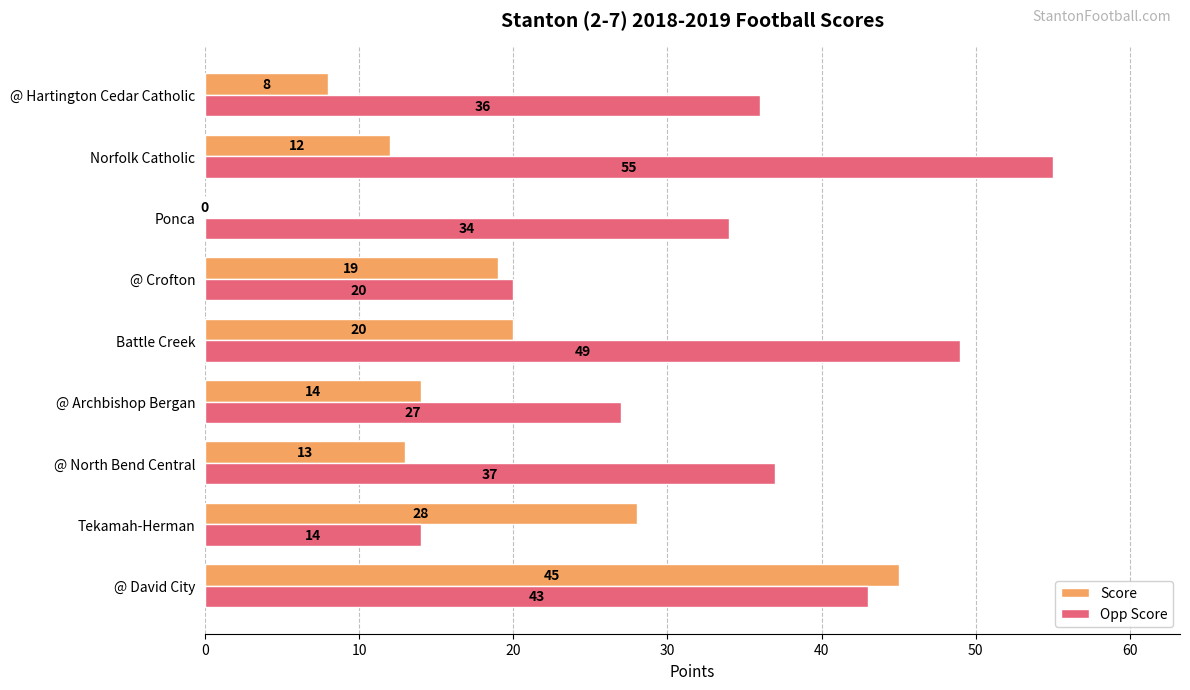

Between @ Crofton and @ Hartington Cedar Catholic, which series saw the biggest shift?

Opp Score